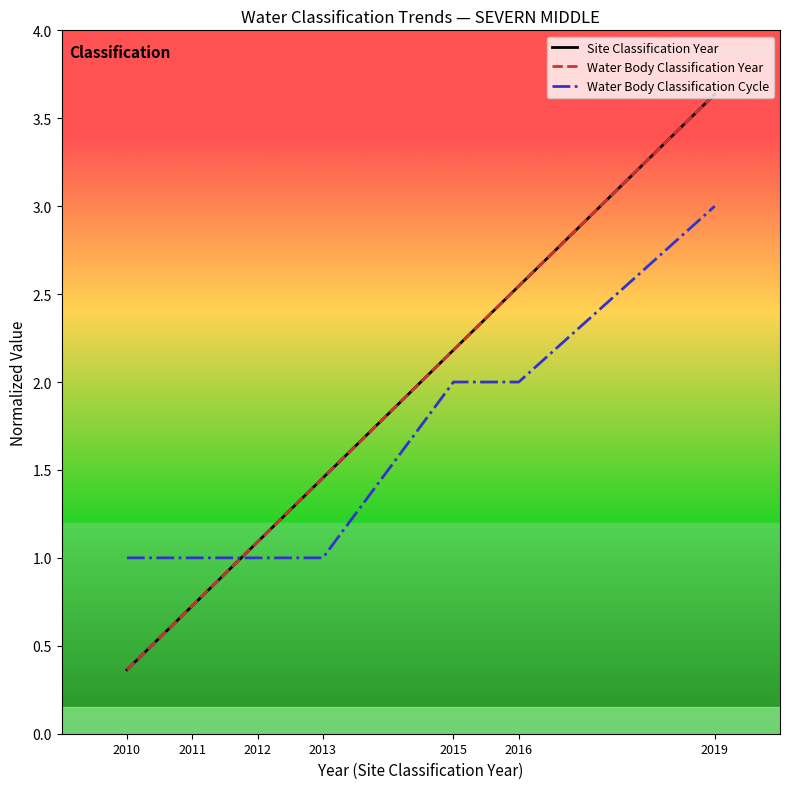

Which has a higher value, 2016 or 2019?

2019